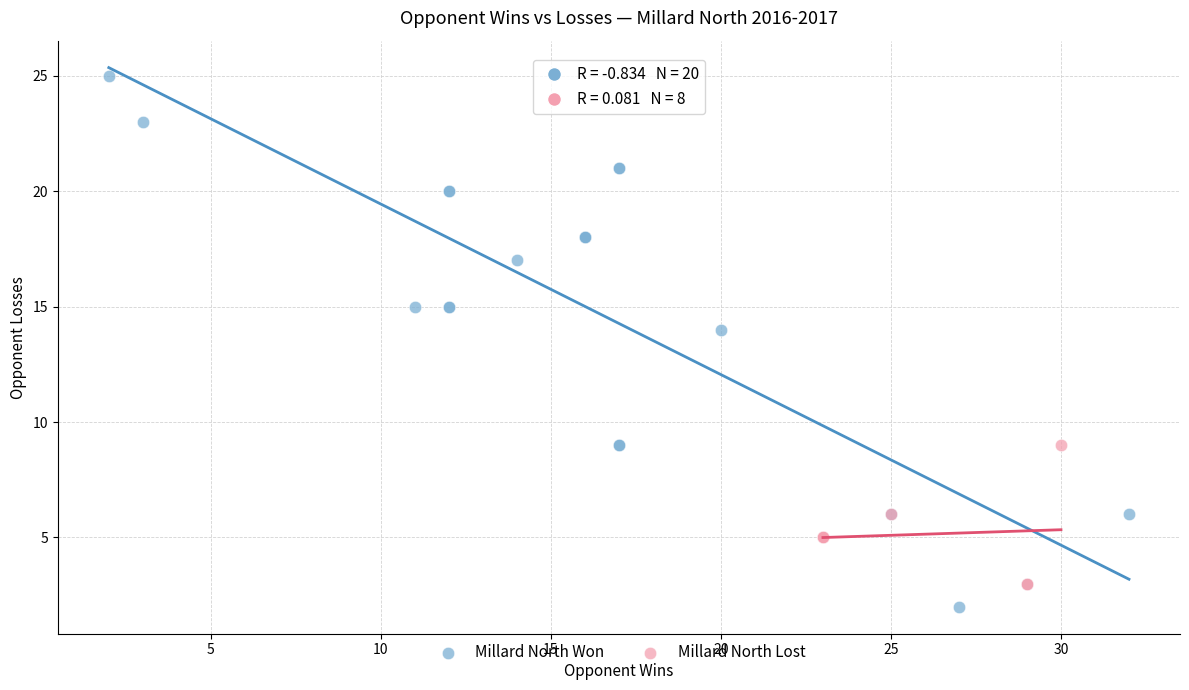

Which series has the largest Y range (max minus min)?

Millard North Won